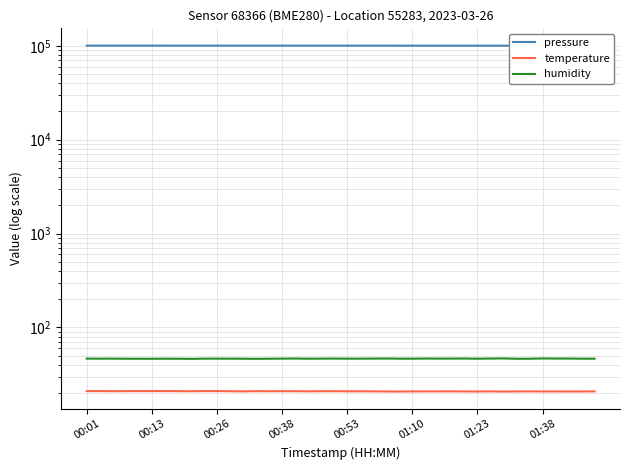

The value of humidity at 37 is 46.6. True or false?

True